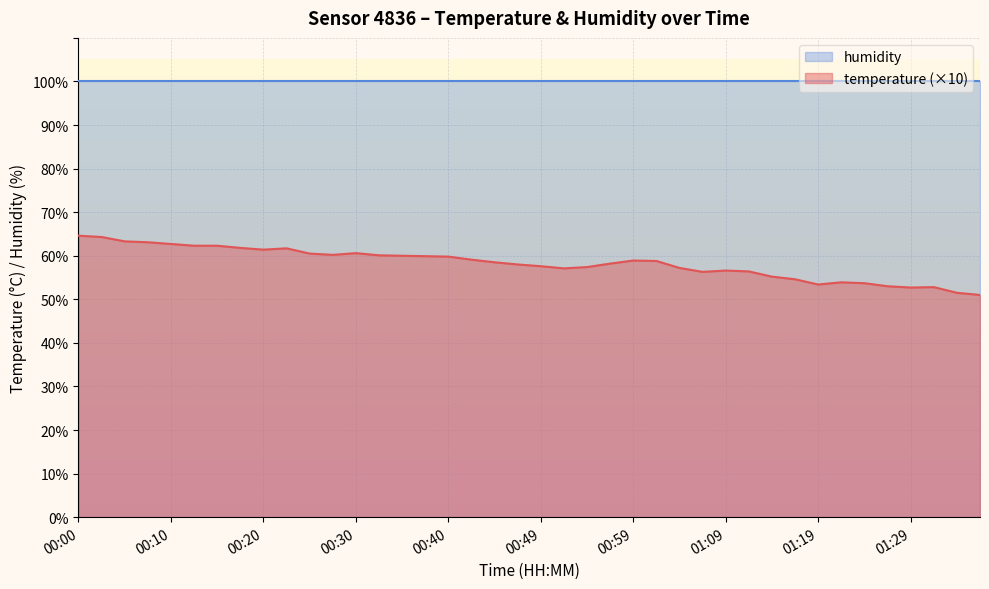

List the labels in order of value, largest first.

00:00, 00:03, 00:05, 00:08, 00:10, 00:13, 00:15, 00:18, 00:22, 00:20, 00:30, 00:25, 00:27, 00:32, 00:35, 00:37, 00:40, 00:42, 00:59, 01:02, 00:45, 00:57, 00:47, 00:49, 00:54, 01:04, 00:52, 01:09, 01:11, 01:07, 01:14, 01:16, 01:21, 01:24, 01:19, 01:26, 01:31, 01:29, 01:33, 01:36